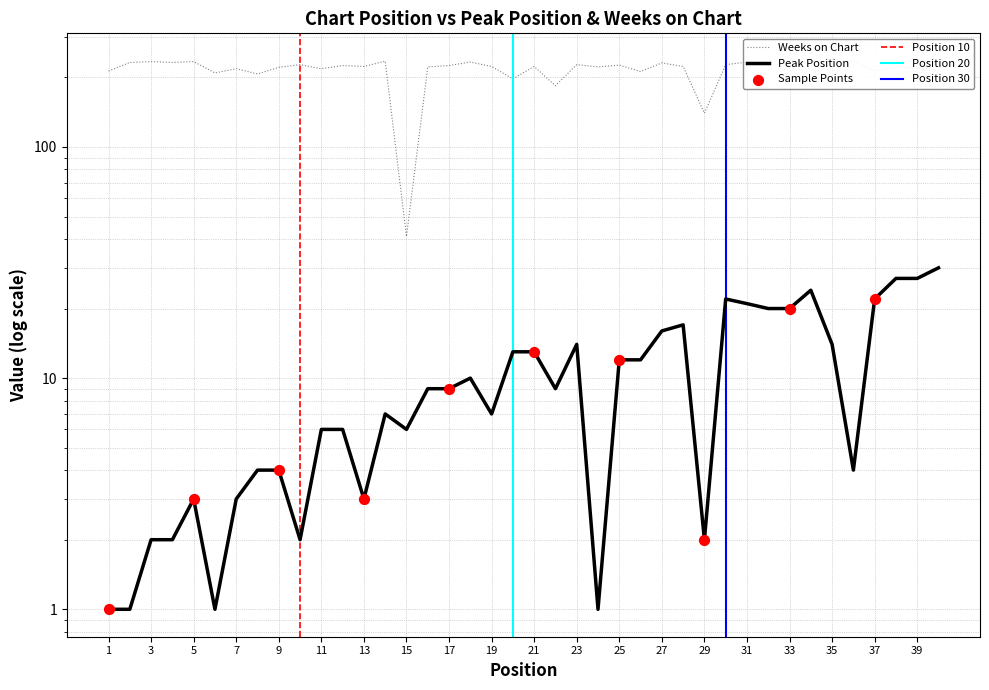

At which category is the sum across all series the highest?

34